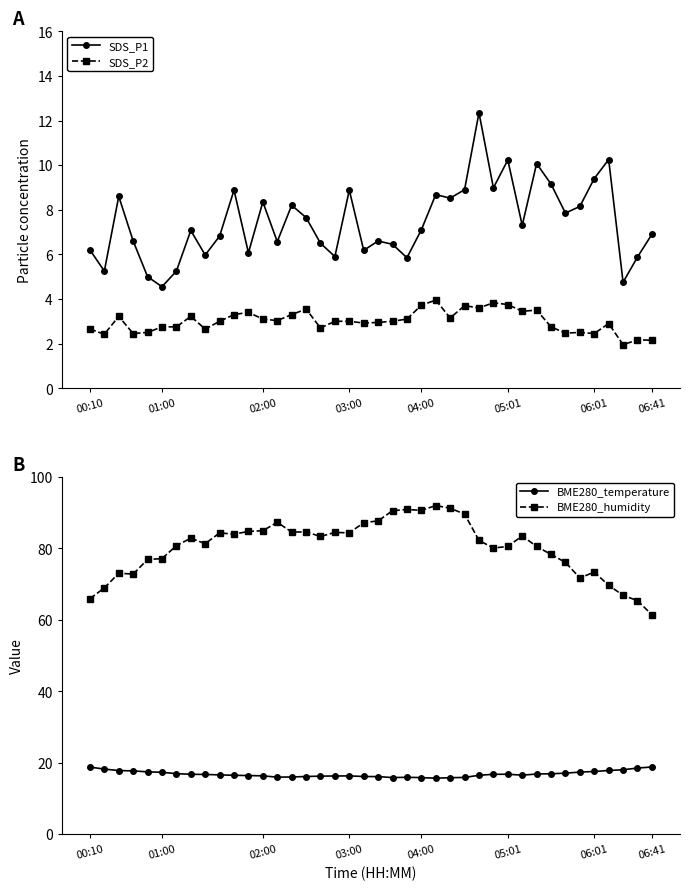

True or false: SDS_P1 has more than 1 interior local peaks.

True